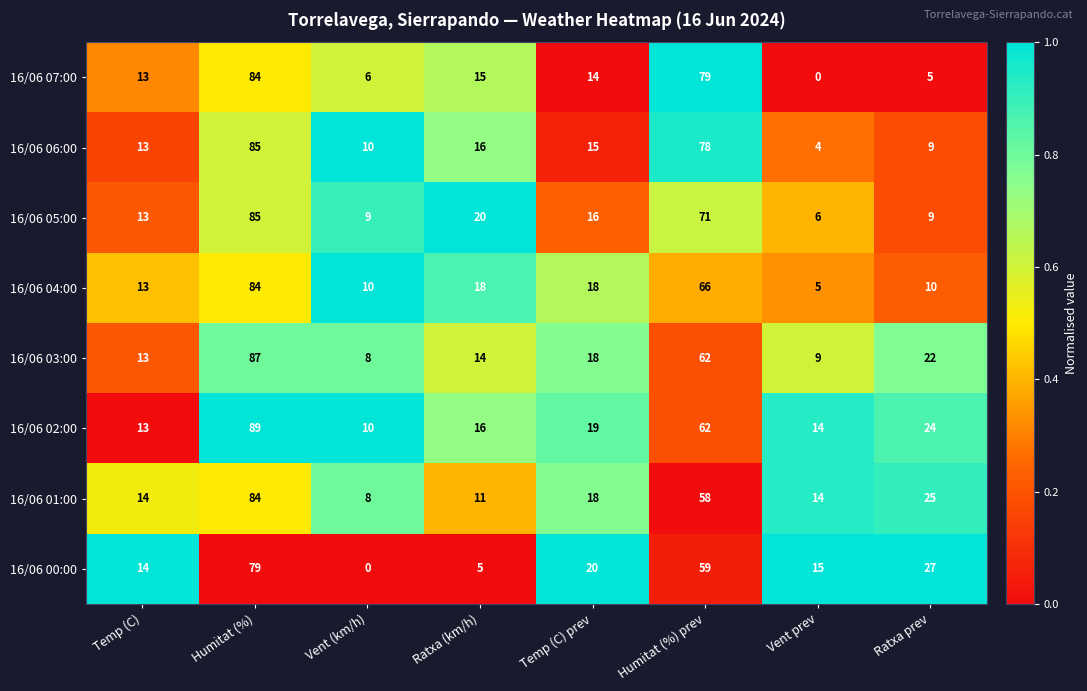

What is the difference between the highest and lowest values at Humitat (%) prev?

21